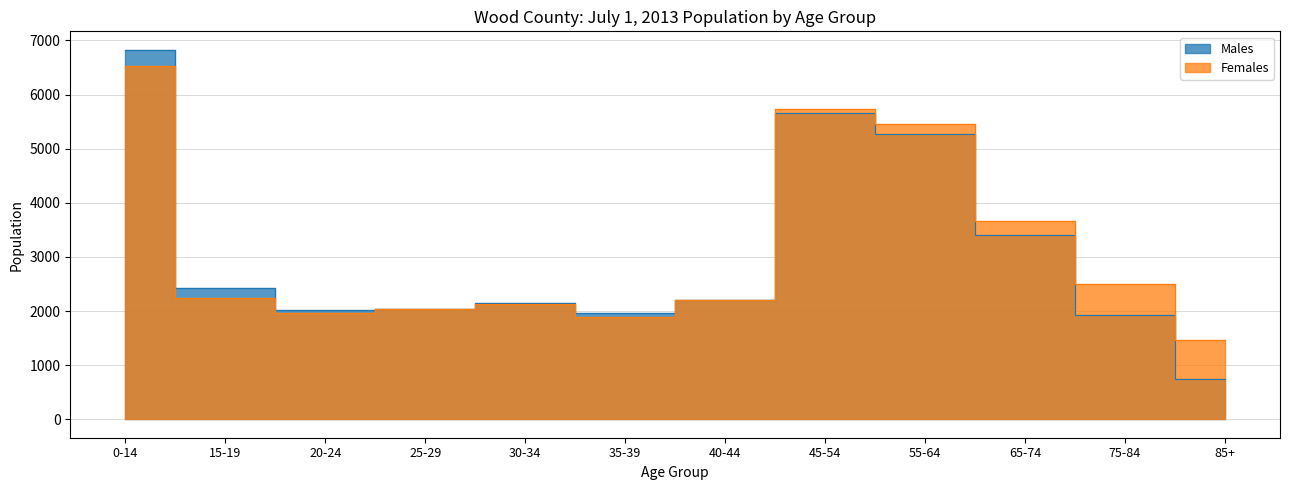

What is the highest value of the Females series?

6522